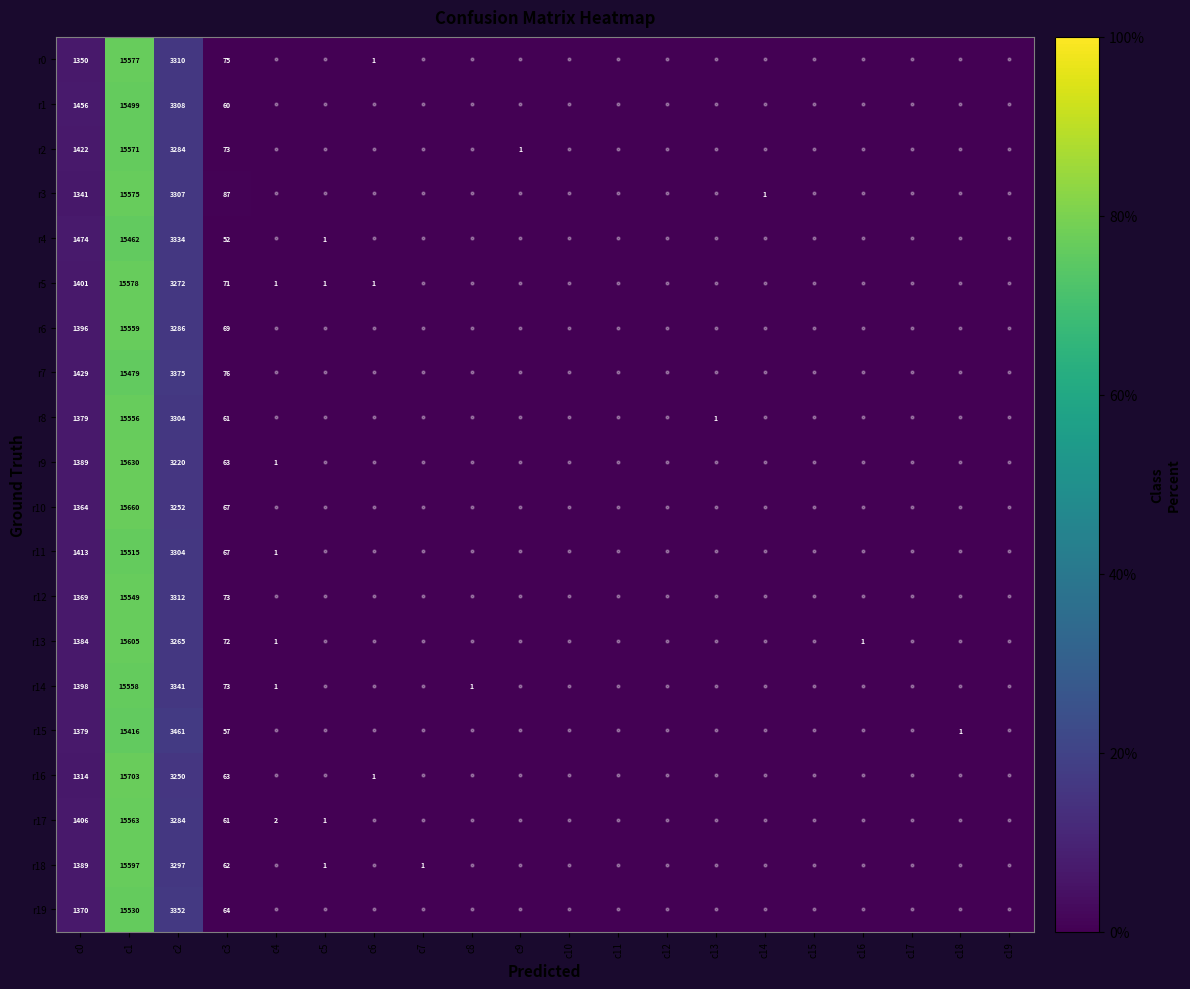

What is the total value across all series at c2?

66118